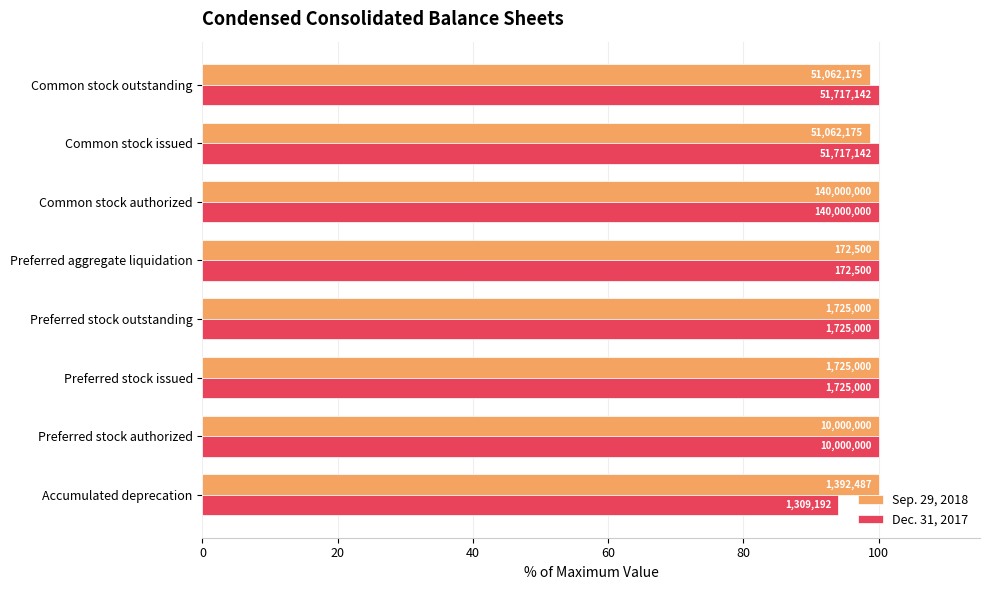

Which series has the widest spread of values?

Dec. 31, 2017